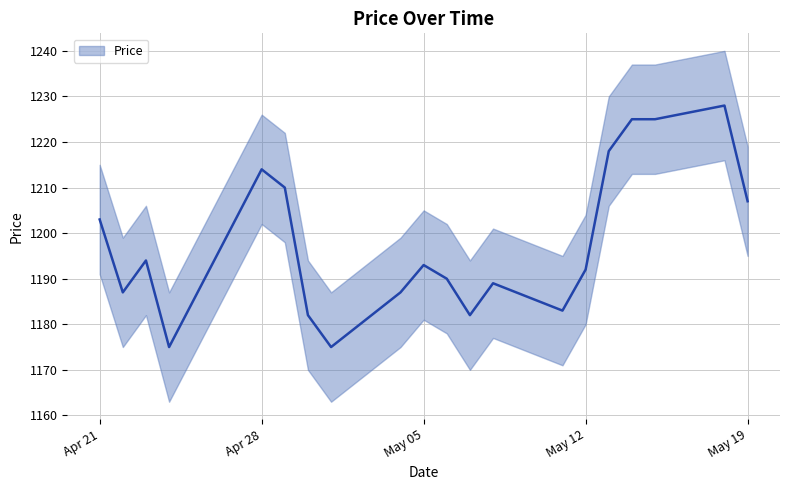

The value at 2015-05-15 is 606. True or false?

False